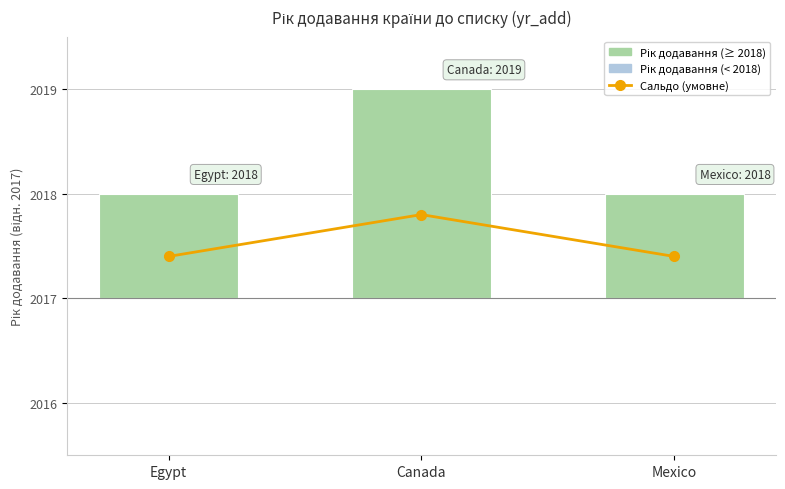

True or false: Сальдо (умовне) has a value of 0.4 at Mexico.

True